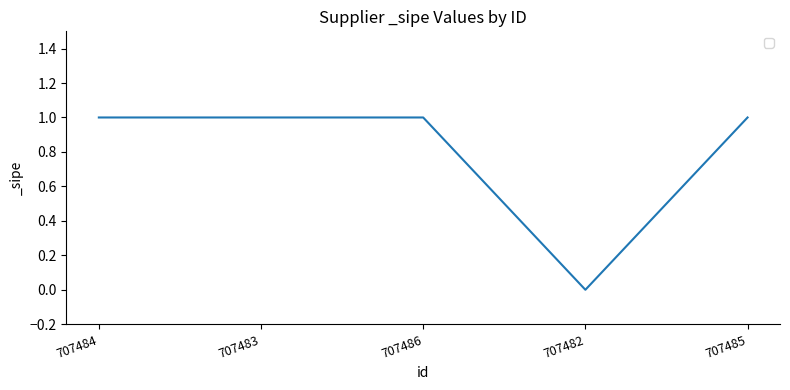

What is the sum of the values at 707482 and 707483?

1